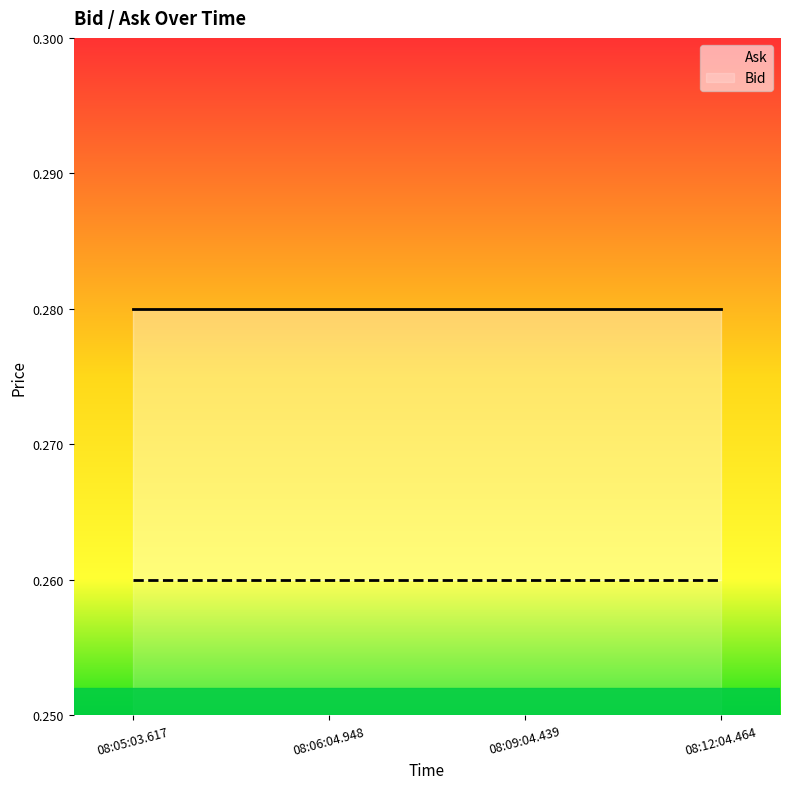

What is the label of the 3rd point from the right?

08:06:04.948